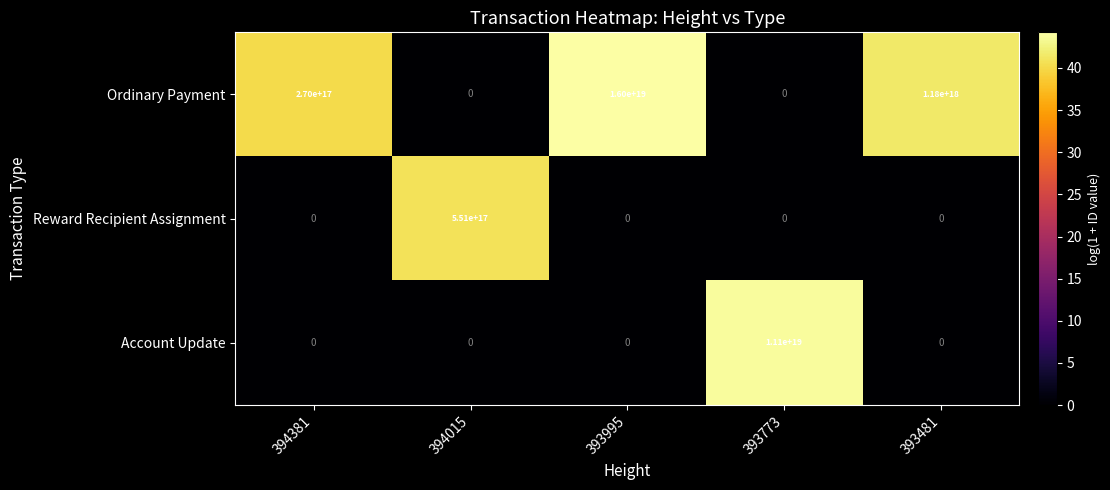

Rank the series by their maximum value, from lowest to highest.

Reward Recipient Assignment, Account Update, Ordinary Payment